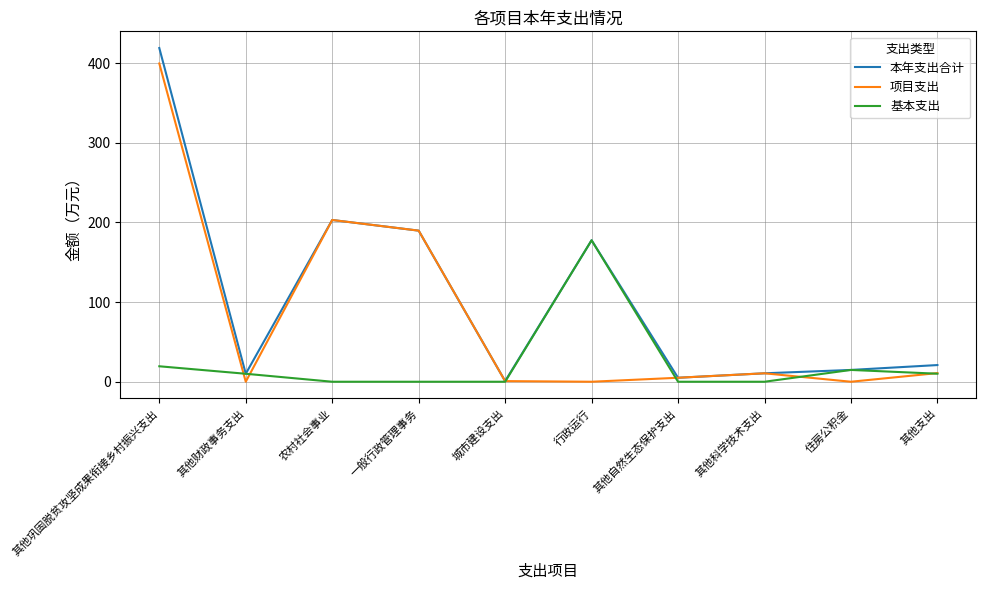

At which category is the sum across all series the highest?

其他巩固脱贫攻坚成果衔接乡村振兴支出